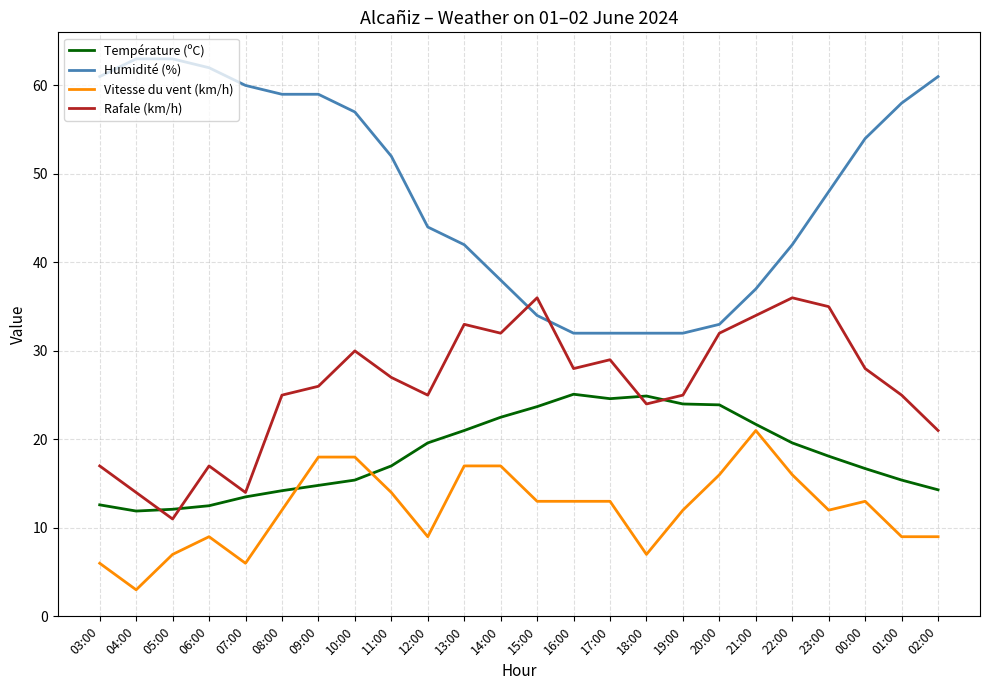

How many lines are shown in the chart?

4